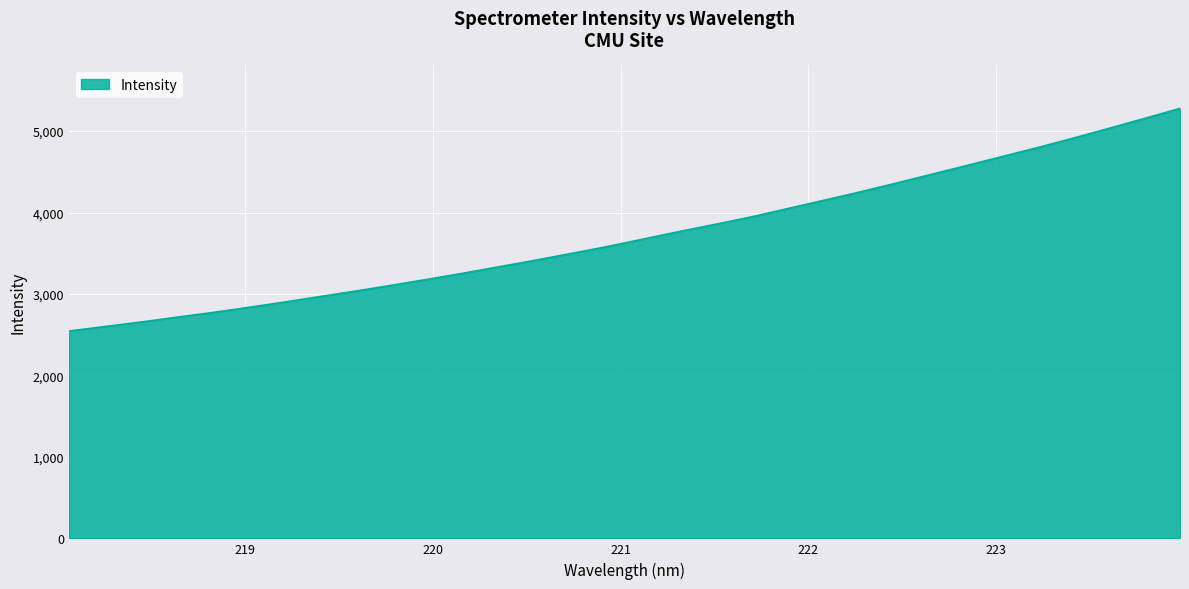

What is the difference between the maximum and minimum values?

2733.1